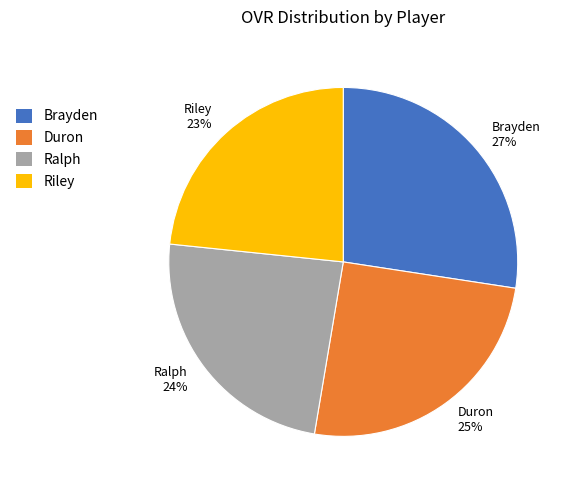

Which slice is the largest?

Brayden